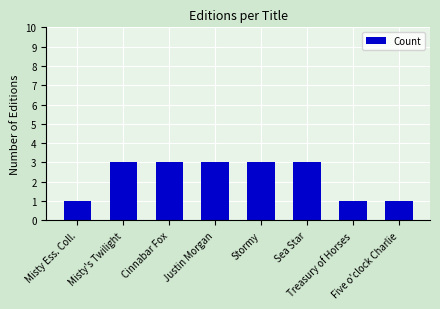

What is the difference between the values at Cinnabar Fox and Treasury of Horses?

2